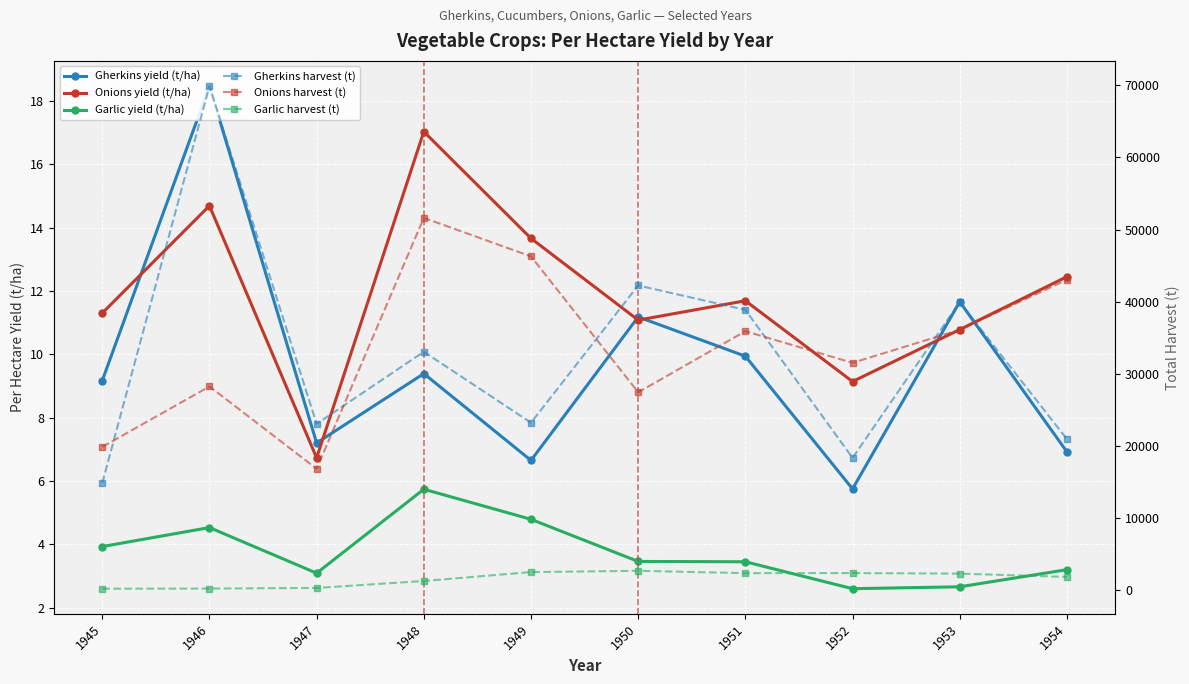

What are all the series names shown in the legend?

Gherkins yield (t/ha), Onions yield (t/ha), Garlic yield (t/ha), Gherkins harvest (t), Onions harvest (t), Garlic harvest (t)